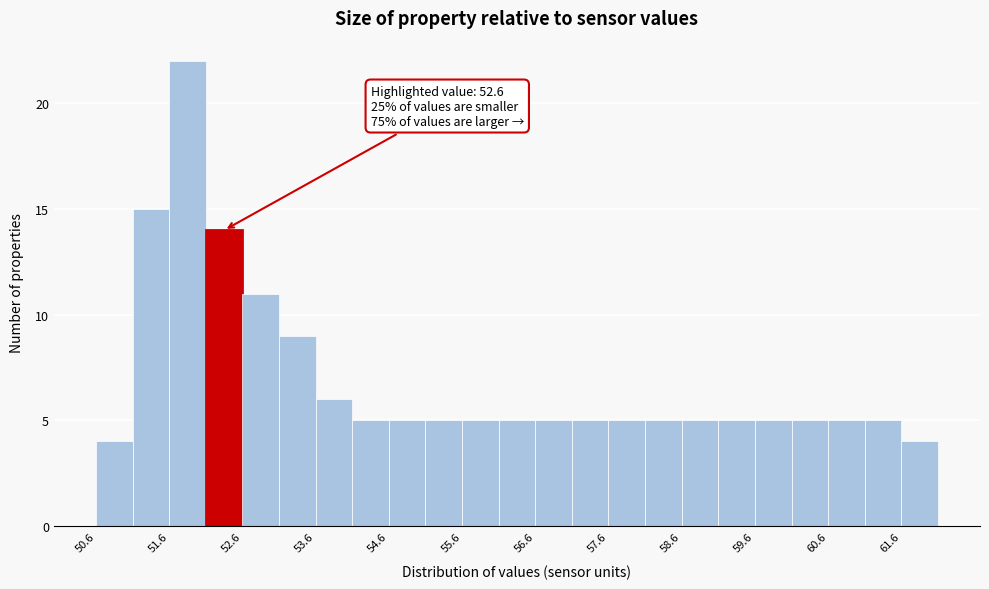

Over which range of the x-axis is the bar tallest?

51.65 to 52.15